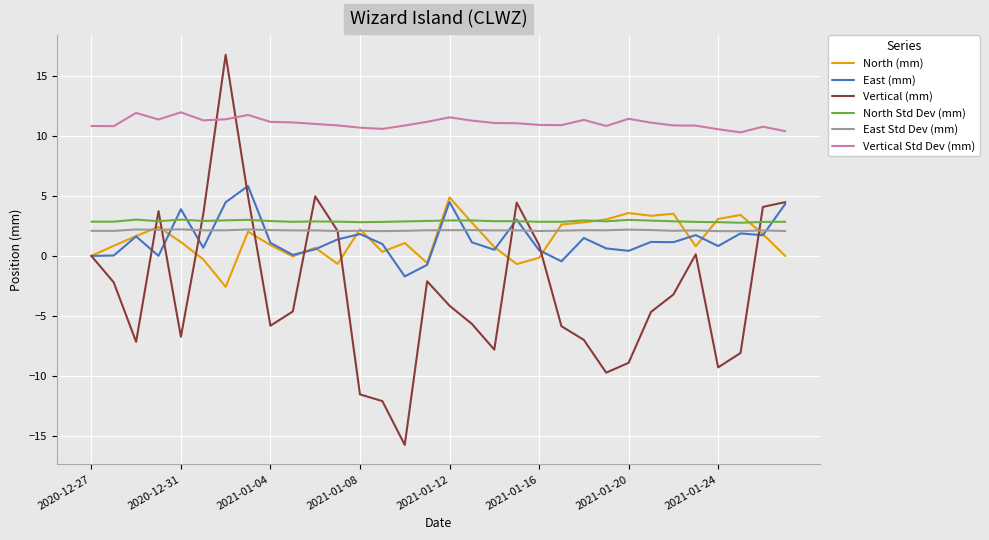

Which series has the largest range (max minus min)?

Vertical (mm)